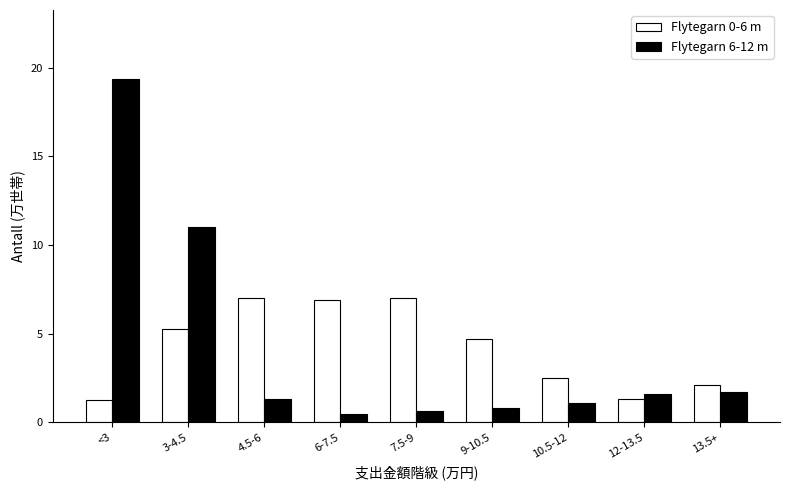

Reading left to right, list all the values displayed in this chart.

Flytegarn 0-6 m: <3=1.3	3-4.5=5.3	4.5-6=7.0	6-7.5=6.9	7.5-9=7.0	9-10.5=4.7	10.5-12=2.5	12-13.5=1.3	13.5+=2.1
Flytegarn 6-12 m: <3=19.4	3-4.5=11.0	4.5-6=1.3	6-7.5=0.5	7.5-9=0.6	9-10.5=0.8	10.5-12=1.1	12-13.5=1.6	13.5+=1.7